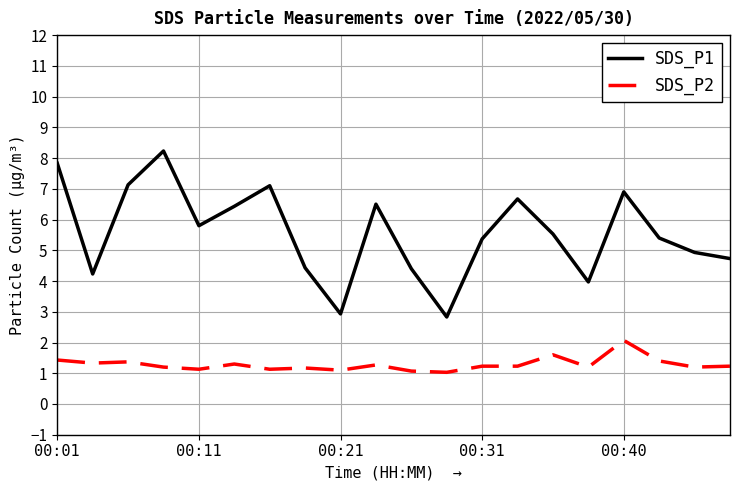

True or false: SDS_P1 and SDS_P2 cross at least once.

False